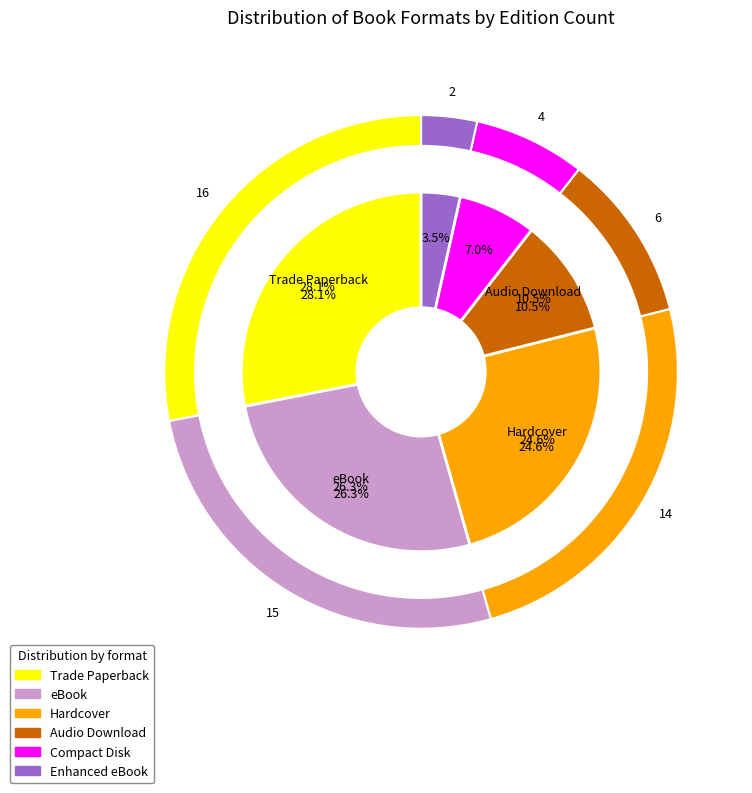

Which category has the biggest portion of the pie?

Trade Paperback